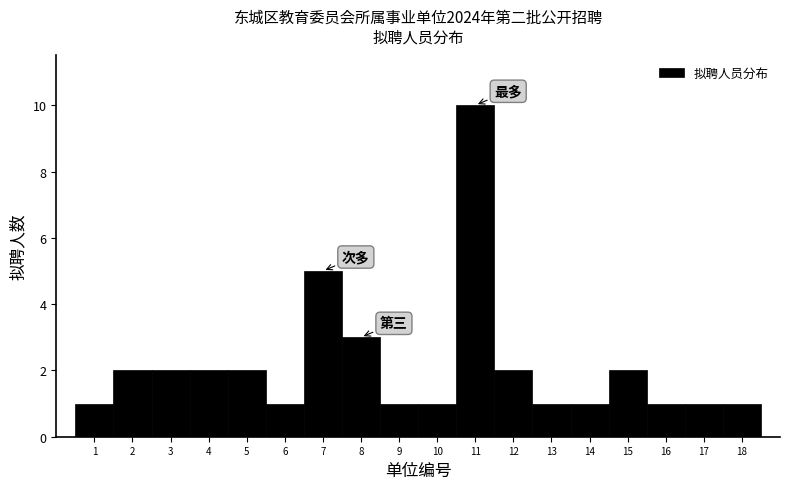

Reading left to right, list every bar in this chart as the range it spans on the x-axis followed by its height. The values are not printed on the chart, so give them approximately, as read against the axis.

0.5 to 1.5: 1
1.5 to 2.5: 2
2.5 to 3.5: 2
3.5 to 4.5: 2
4.5 to 5.5: 2
5.5 to 6.5: 1
6.5 to 7.5: 5
7.5 to 8.5: 3
8.5 to 9.5: 1
9.5 to 10.5: 1
10.5 to 11.5: 10
11.5 to 12.5: 2
12.5 to 13.5: 1
13.5 to 14.5: 1
14.5 to 15.5: 2
15.5 to 16.5: 1
16.5 to 17.5: 1
17.5 to 18.5: 1